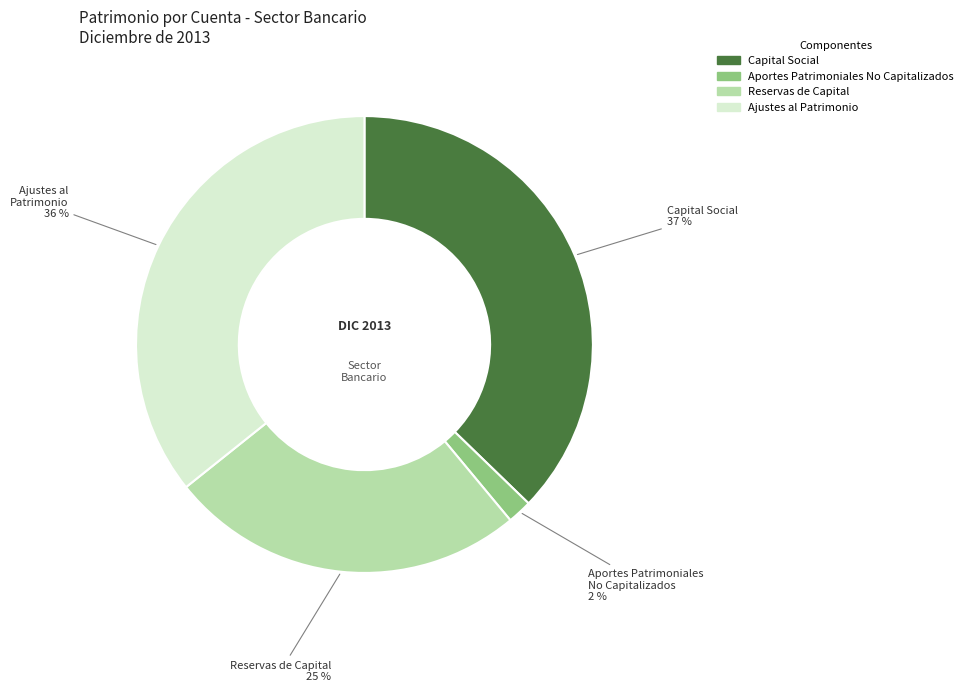

To the nearest percent, what is the average slice percentage?

25%